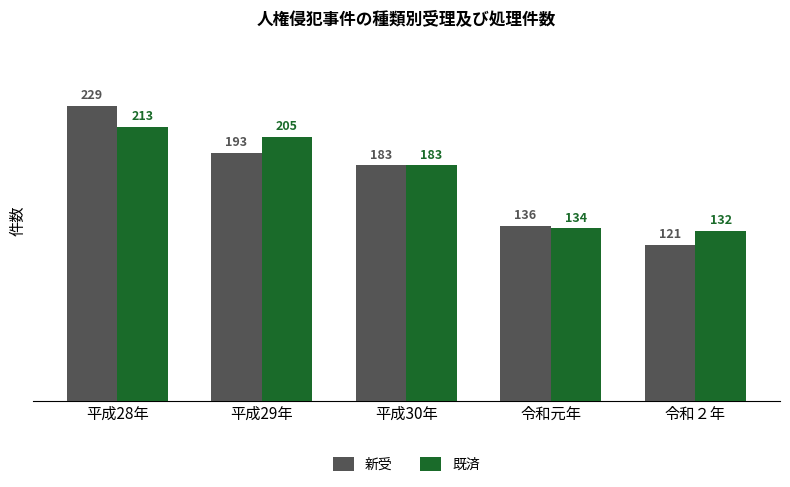

At which label is 既済 closest to 172?

平成30年